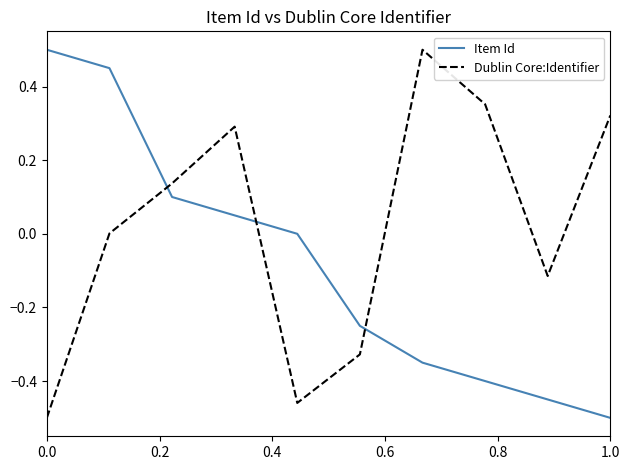

What are all the series names shown in the legend?

Item Id, Dublin Core:Identifier